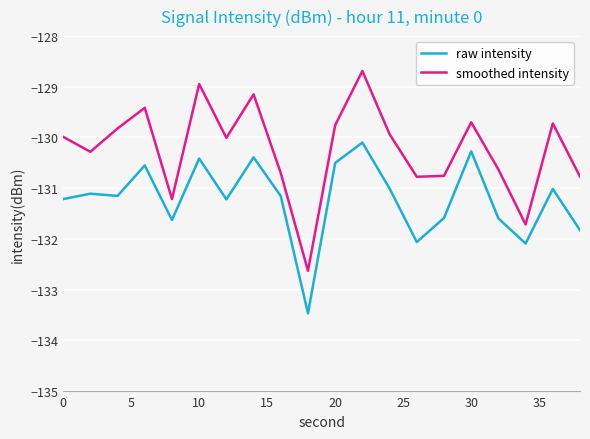

True or false: smoothed intensity and raw intensity intersect in this chart.

False